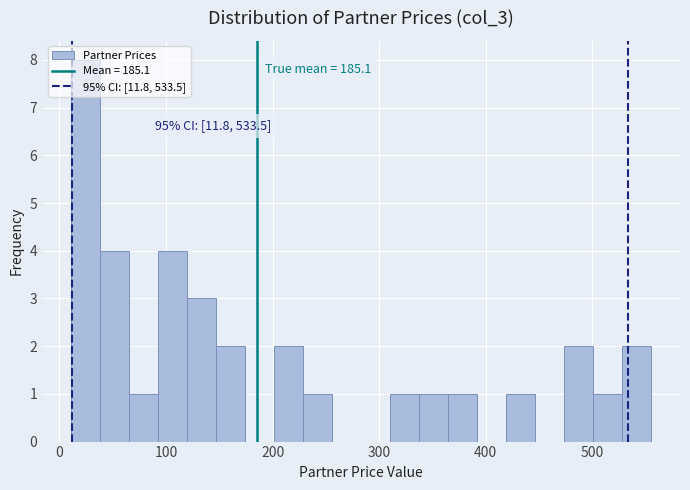

Around what value on the x-axis is the tallest bar? Give the approximate position of its centre, as read against the axis.

20